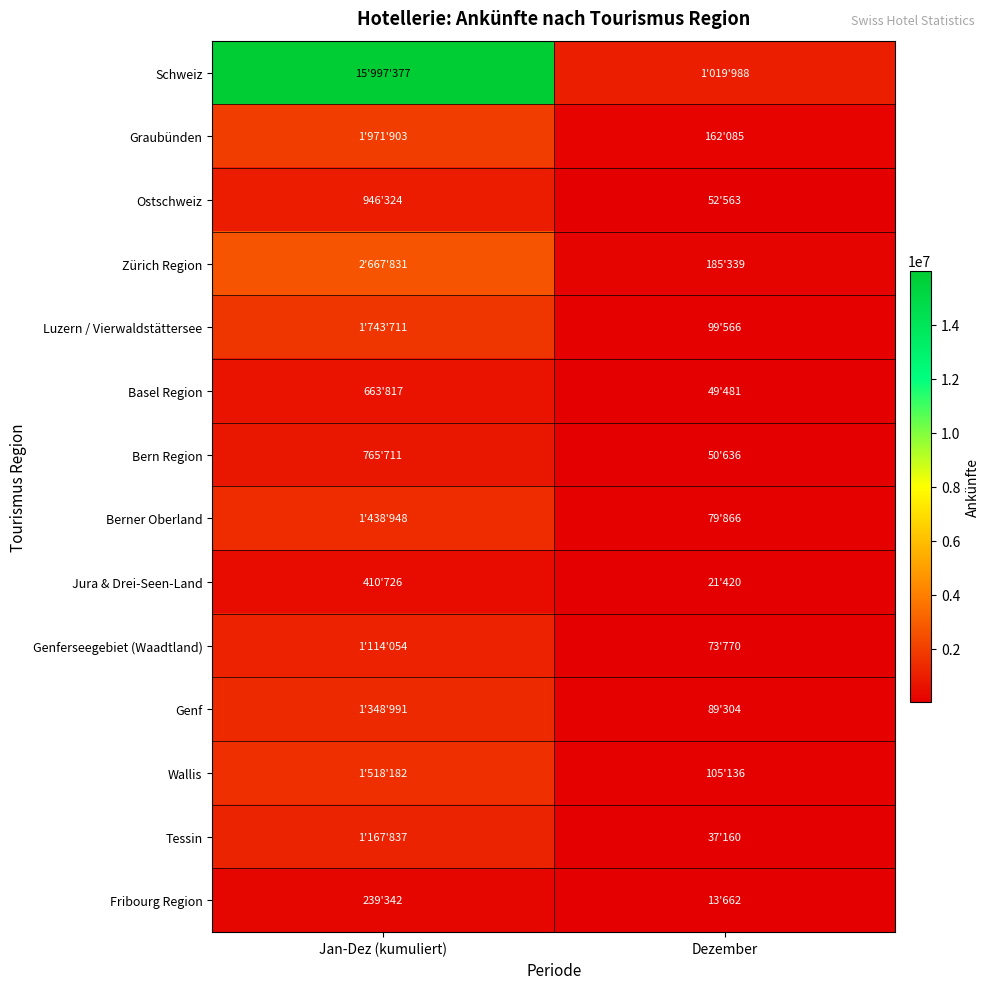

List the series in order of their peak value, lowest first.

Fribourg Region, Jura & Drei-Seen-Land, Basel Region, Bern Region, Ostschweiz, Genferseegebiet (Waadtland), Tessin, Genf, Berner Oberland, Wallis, Luzern / Vierwaldstättersee, Graubünden, Zürich Region, Schweiz